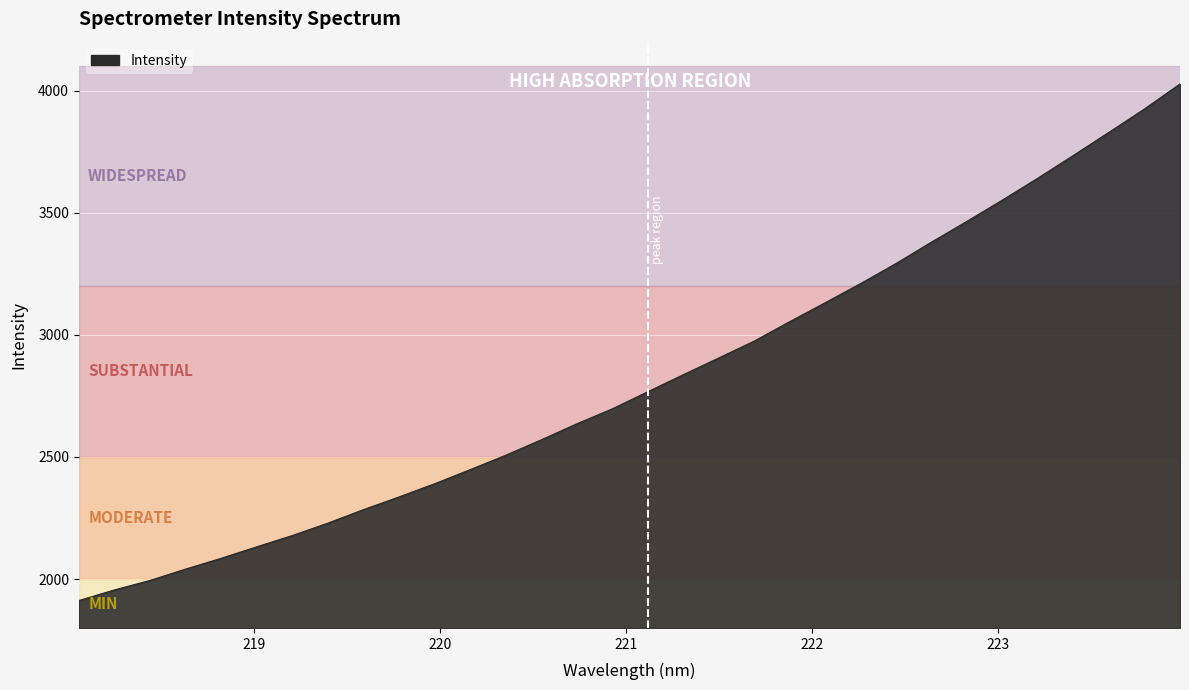

What is the minimum value shown in the chart?

1912.1